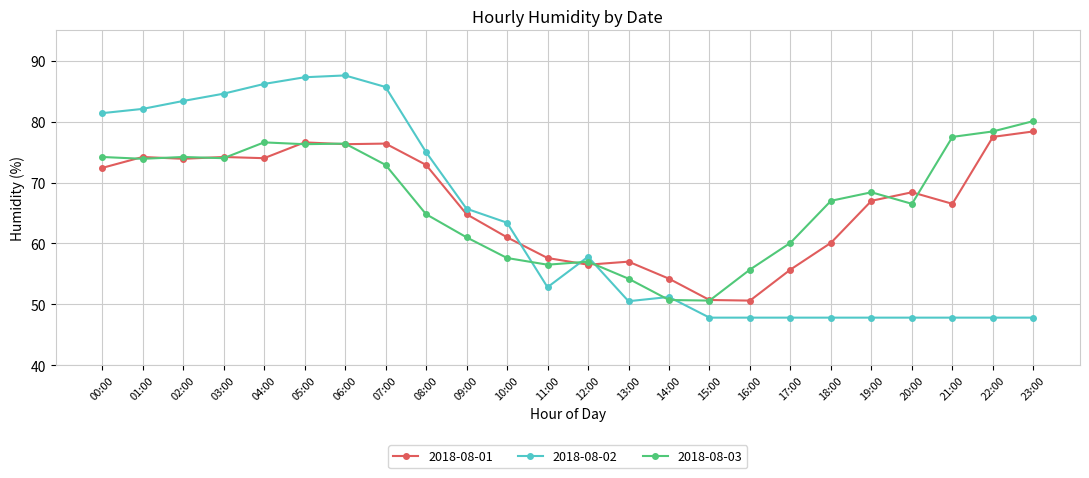

What is the average value of the 2018-08-03 series?

66.9